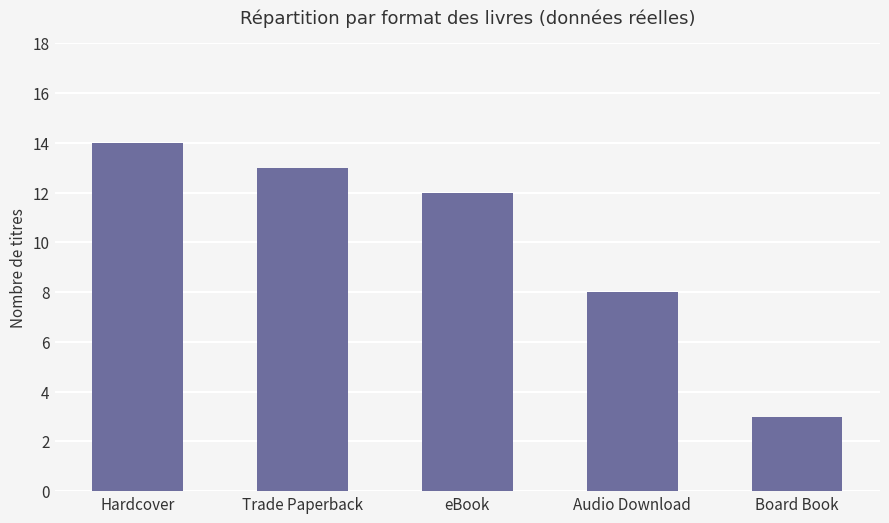

True or false: the data shows 9 at Hardcover.

False